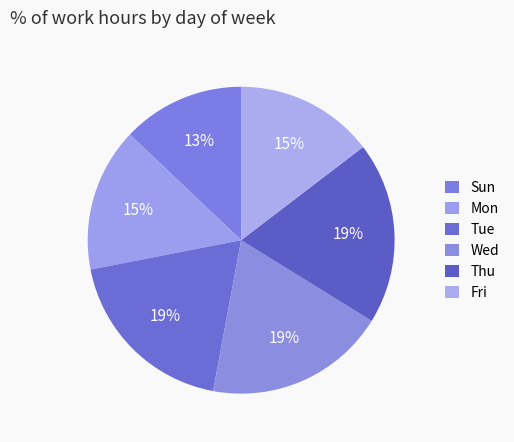

Is there a majority slice in this chart?

No